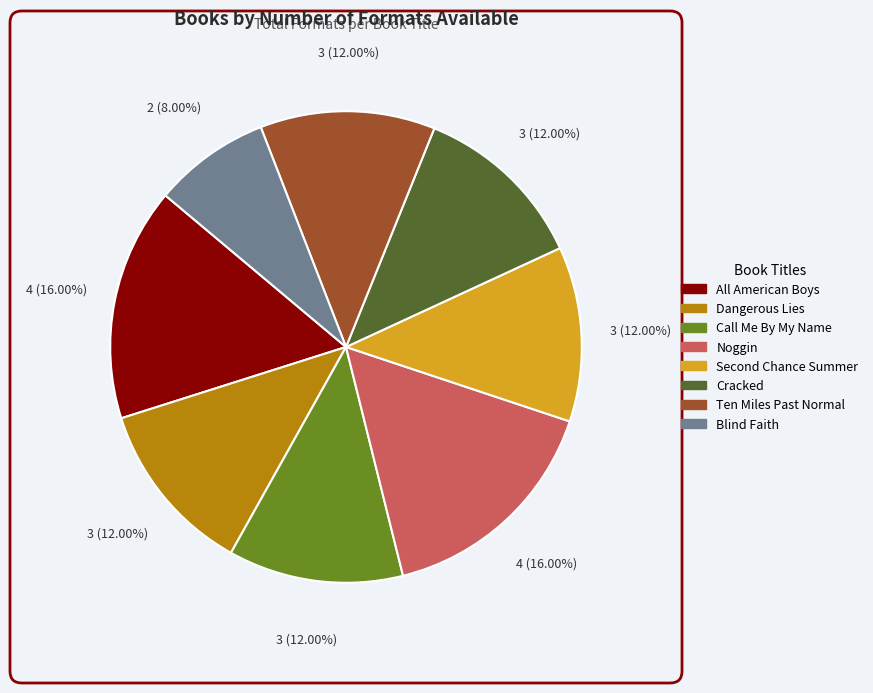

To the nearest percent, what is the average slice percentage?

12%